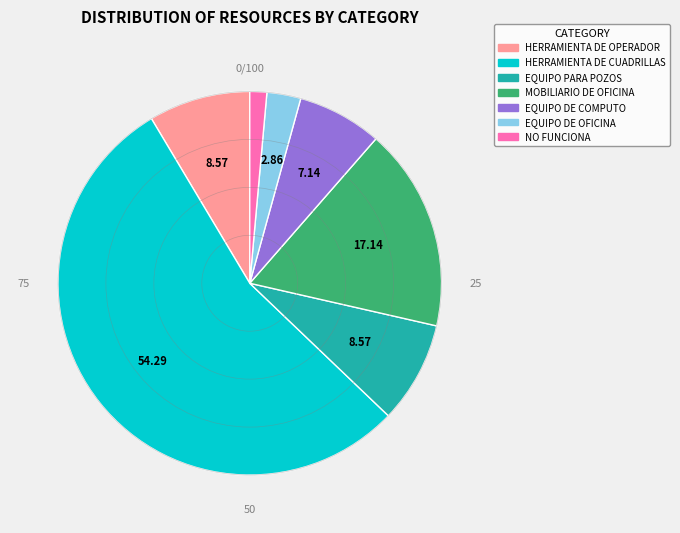

Do HERRAMIENTA DE OPERADOR and EQUIPO PARA POZOS together represent more than half of the pie?

No